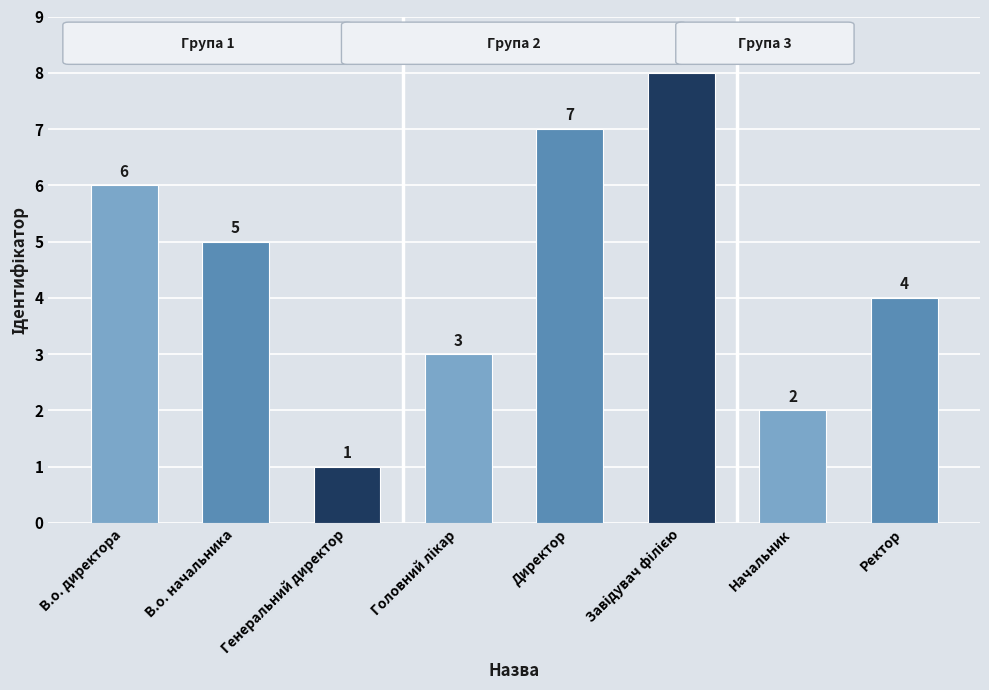

What is the greatest value displayed?

8